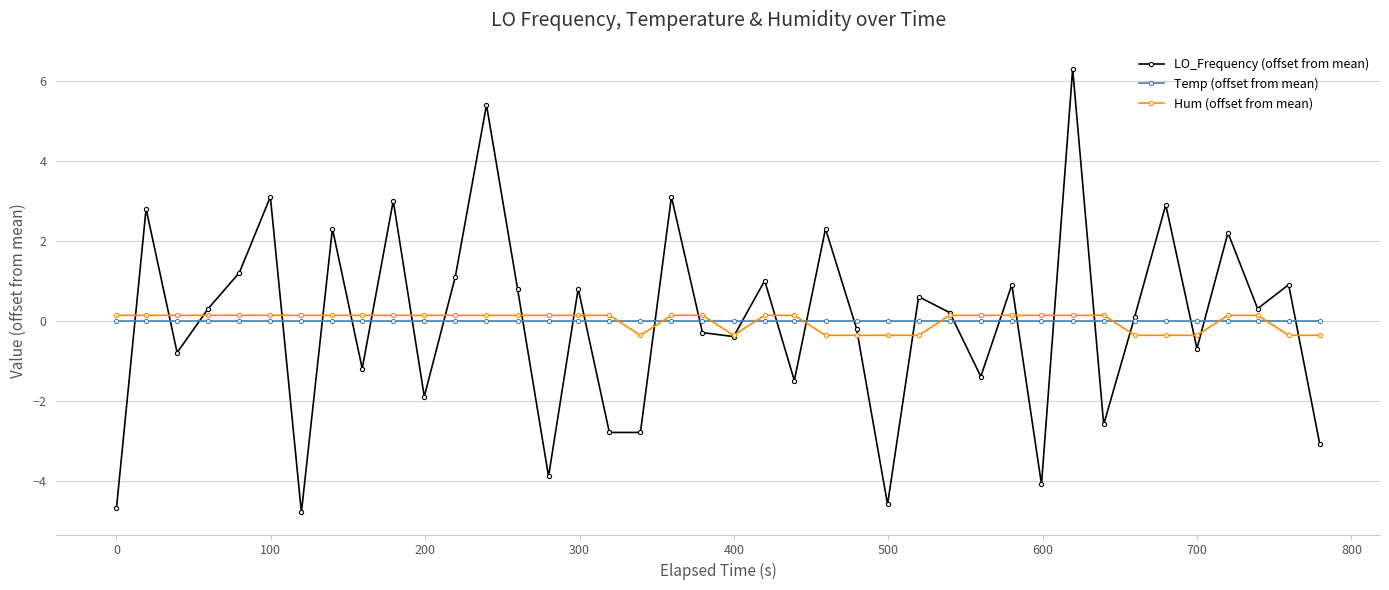

Which series ends up on top after the final intersection of Temp (offset from mean) and Hum (offset from mean)?

Temp (offset from mean)